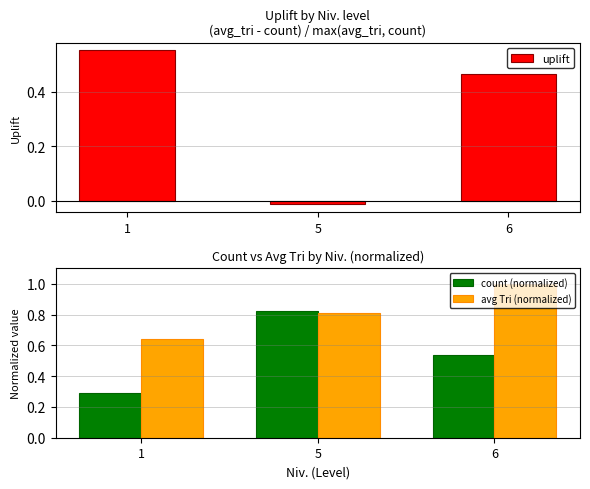

What is the minimum value for avg Tri (normalized)?

0.6